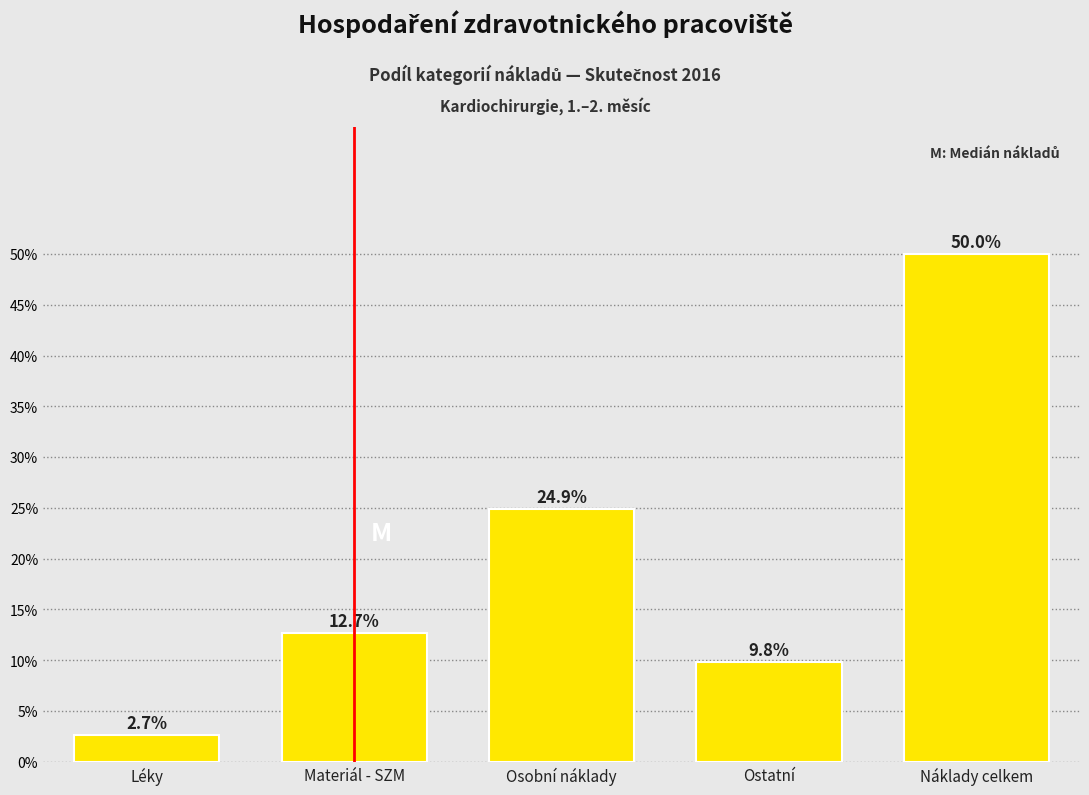

Reading left to right, list all the values displayed in this chart.

2.7	12.7	24.9	9.8	50.0